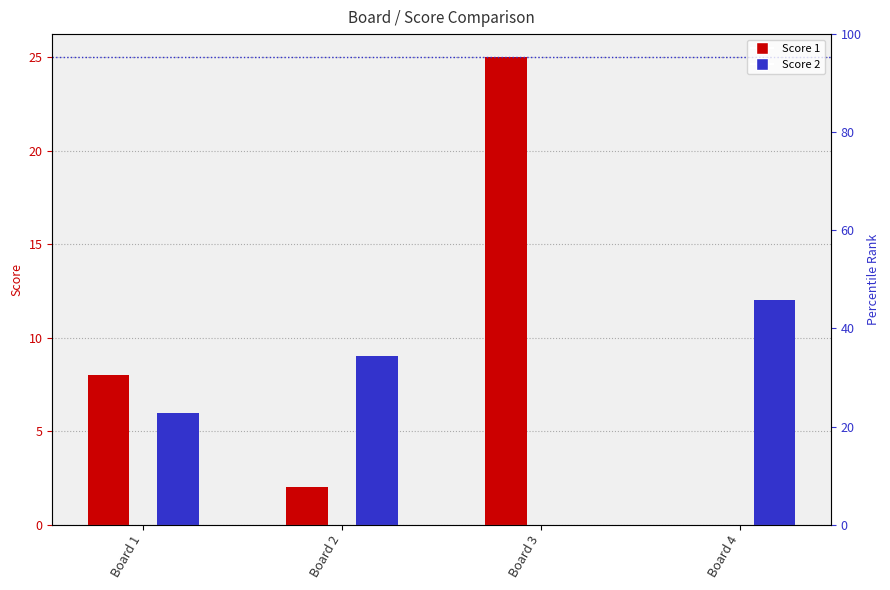

How many bars are there in total?

8